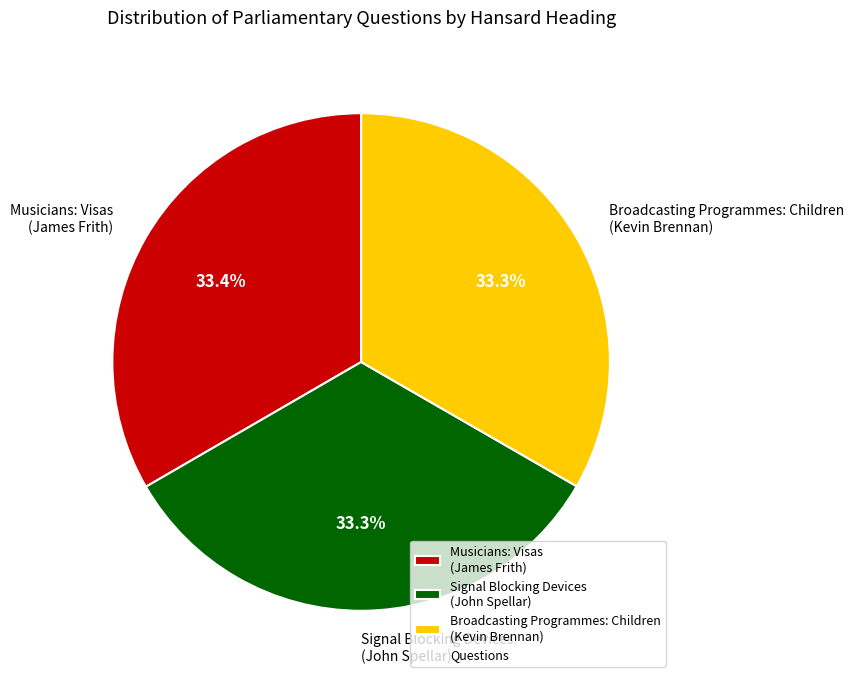

How many segments does this pie chart have?

3